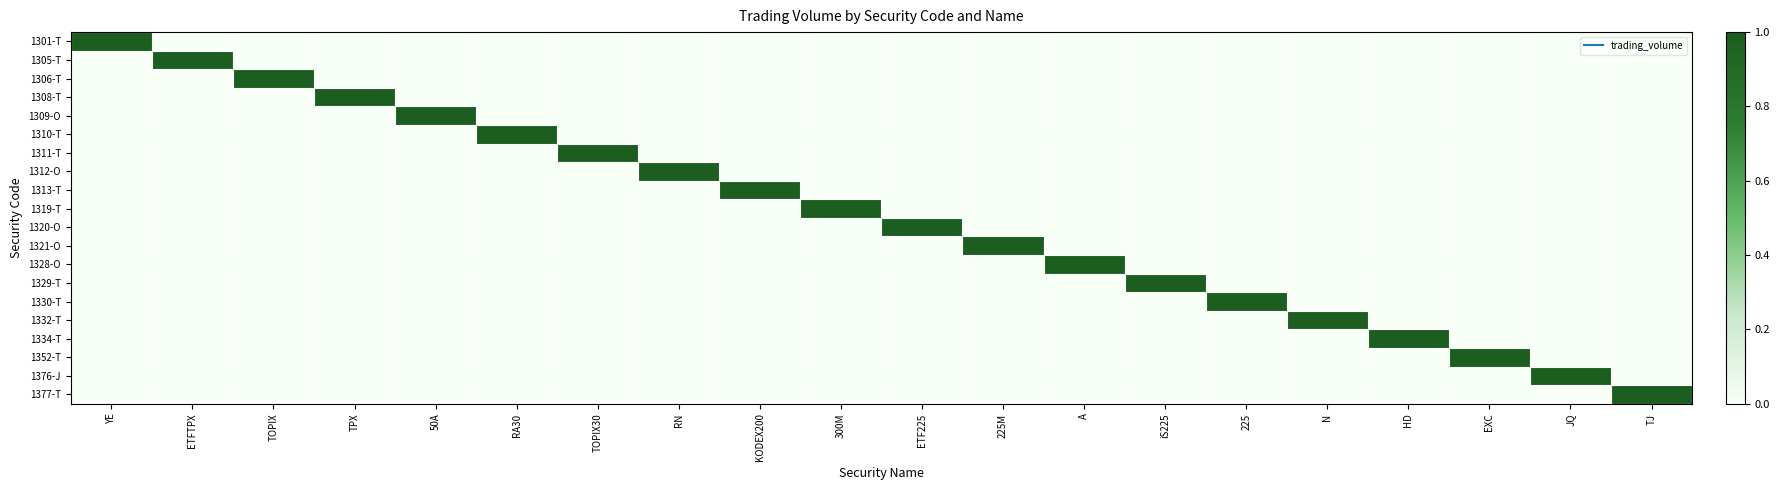

Reading right to left, transcribe all the data shown in this chart.

1301-T: TJ=0	JQ=0	EXC=0	HD=0	N=0	225=0	iS225=0	A=0	225M=0	ETF225=0	300M=0	KODEX200=0	RN=0	TOPIX30=0	RA30=0	50A=0	TPX=0	TOPIX=0	ETFTPX=0	YE=1
1305-T: TJ=0	JQ=0	EXC=0	HD=0	N=0	225=0	iS225=0	A=0	225M=0	ETF225=0	300M=0	KODEX200=0	RN=0	TOPIX30=0	RA30=0	50A=0	TPX=0	TOPIX=0	ETFTPX=1	YE=0
1306-T: TJ=0	JQ=0	EXC=0	HD=0	N=0	225=0	iS225=0	A=0	225M=0	ETF225=0	300M=0	KODEX200=0	RN=0	TOPIX30=0	RA30=0	50A=0	TPX=0	TOPIX=1	ETFTPX=0	YE=0
1308-T: TJ=0	JQ=0	EXC=0	HD=0	N=0	225=0	iS225=0	A=0	225M=0	ETF225=0	300M=0	KODEX200=0	RN=0	TOPIX30=0	RA30=0	50A=0	TPX=1	TOPIX=0	ETFTPX=0	YE=0
1309-O: TJ=0	JQ=0	EXC=0	HD=0	N=0	225=0	iS225=0	A=0	225M=0	ETF225=0	300M=0	KODEX200=0	RN=0	TOPIX30=0	RA30=0	50A=1	TPX=0	TOPIX=0	ETFTPX=0	YE=0
1310-T: TJ=0	JQ=0	EXC=0	HD=0	N=0	225=0	iS225=0	A=0	225M=0	ETF225=0	300M=0	KODEX200=0	RN=0	TOPIX30=0	RA30=1	50A=0	TPX=0	TOPIX=0	ETFTPX=0	YE=0
1311-T: TJ=0	JQ=0	EXC=0	HD=0	N=0	225=0	iS225=0	A=0	225M=0	ETF225=0	300M=0	KODEX200=0	RN=0	TOPIX30=1	RA30=0	50A=0	TPX=0	TOPIX=0	ETFTPX=0	YE=0
1312-O: TJ=0	JQ=0	EXC=0	HD=0	N=0	225=0	iS225=0	A=0	225M=0	ETF225=0	300M=0	KODEX200=0	RN=1	TOPIX30=0	RA30=0	50A=0	TPX=0	TOPIX=0	ETFTPX=0	YE=0
1313-T: TJ=0	JQ=0	EXC=0	HD=0	N=0	225=0	iS225=0	A=0	225M=0	ETF225=0	300M=0	KODEX200=1	RN=0	TOPIX30=0	RA30=0	50A=0	TPX=0	TOPIX=0	ETFTPX=0	YE=0
1319-T: TJ=0	JQ=0	EXC=0	HD=0	N=0	225=0	iS225=0	A=0	225M=0	ETF225=0	300M=1	KODEX200=0	RN=0	TOPIX30=0	RA30=0	50A=0	TPX=0	TOPIX=0	ETFTPX=0	YE=0
1320-O: TJ=0	JQ=0	EXC=0	HD=0	N=0	225=0	iS225=0	A=0	225M=0	ETF225=1	300M=0	KODEX200=0	RN=0	TOPIX30=0	RA30=0	50A=0	TPX=0	TOPIX=0	ETFTPX=0	YE=0
1321-O: TJ=0	JQ=0	EXC=0	HD=0	N=0	225=0	iS225=0	A=0	225M=1	ETF225=0	300M=0	KODEX200=0	RN=0	TOPIX30=0	RA30=0	50A=0	TPX=0	TOPIX=0	ETFTPX=0	YE=0
1328-O: TJ=0	JQ=0	EXC=0	HD=0	N=0	225=0	iS225=0	A=1	225M=0	ETF225=0	300M=0	KODEX200=0	RN=0	TOPIX30=0	RA30=0	50A=0	TPX=0	TOPIX=0	ETFTPX=0	YE=0
1329-T: TJ=0	JQ=0	EXC=0	HD=0	N=0	225=0	iS225=1	A=0	225M=0	ETF225=0	300M=0	KODEX200=0	RN=0	TOPIX30=0	RA30=0	50A=0	TPX=0	TOPIX=0	ETFTPX=0	YE=0
1330-T: TJ=0	JQ=0	EXC=0	HD=0	N=0	225=1	iS225=0	A=0	225M=0	ETF225=0	300M=0	KODEX200=0	RN=0	TOPIX30=0	RA30=0	50A=0	TPX=0	TOPIX=0	ETFTPX=0	YE=0
1332-T: TJ=0	JQ=0	EXC=0	HD=0	N=1	225=0	iS225=0	A=0	225M=0	ETF225=0	300M=0	KODEX200=0	RN=0	TOPIX30=0	RA30=0	50A=0	TPX=0	TOPIX=0	ETFTPX=0	YE=0
1334-T: TJ=0	JQ=0	EXC=0	HD=1	N=0	225=0	iS225=0	A=0	225M=0	ETF225=0	300M=0	KODEX200=0	RN=0	TOPIX30=0	RA30=0	50A=0	TPX=0	TOPIX=0	ETFTPX=0	YE=0
1352-T: TJ=0	JQ=0	EXC=1	HD=0	N=0	225=0	iS225=0	A=0	225M=0	ETF225=0	300M=0	KODEX200=0	RN=0	TOPIX30=0	RA30=0	50A=0	TPX=0	TOPIX=0	ETFTPX=0	YE=0
1376-J: TJ=0	JQ=1	EXC=0	HD=0	N=0	225=0	iS225=0	A=0	225M=0	ETF225=0	300M=0	KODEX200=0	RN=0	TOPIX30=0	RA30=0	50A=0	TPX=0	TOPIX=0	ETFTPX=0	YE=0
1377-T: TJ=1	JQ=0	EXC=0	HD=0	N=0	225=0	iS225=0	A=0	225M=0	ETF225=0	300M=0	KODEX200=0	RN=0	TOPIX30=0	RA30=0	50A=0	TPX=0	TOPIX=0	ETFTPX=0	YE=0